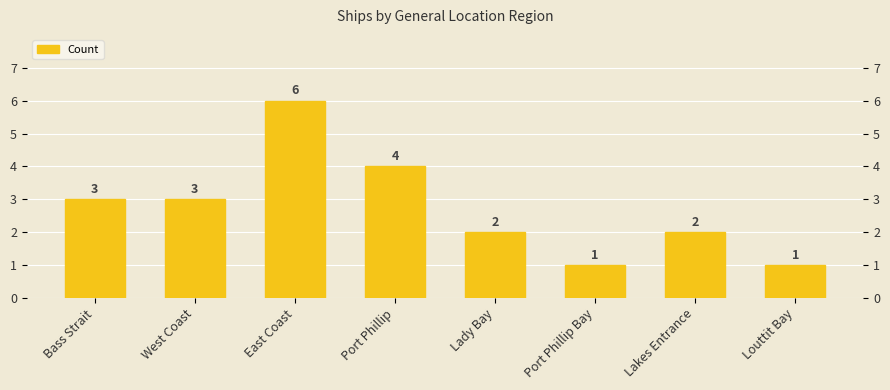

Is it true that the value at Port Phillip Bay is 1?

True